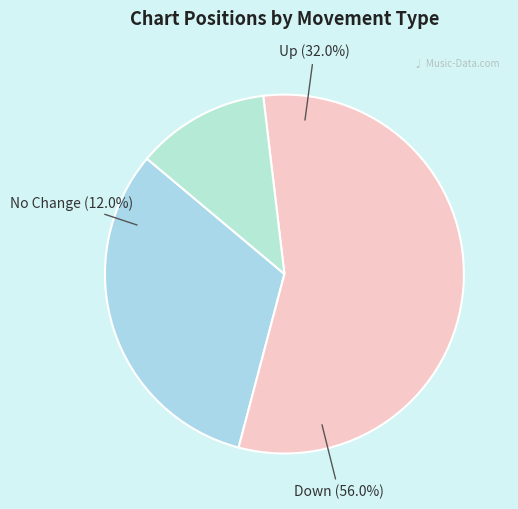

To the nearest percent, what is the difference between the down and - slice percentages?

44%